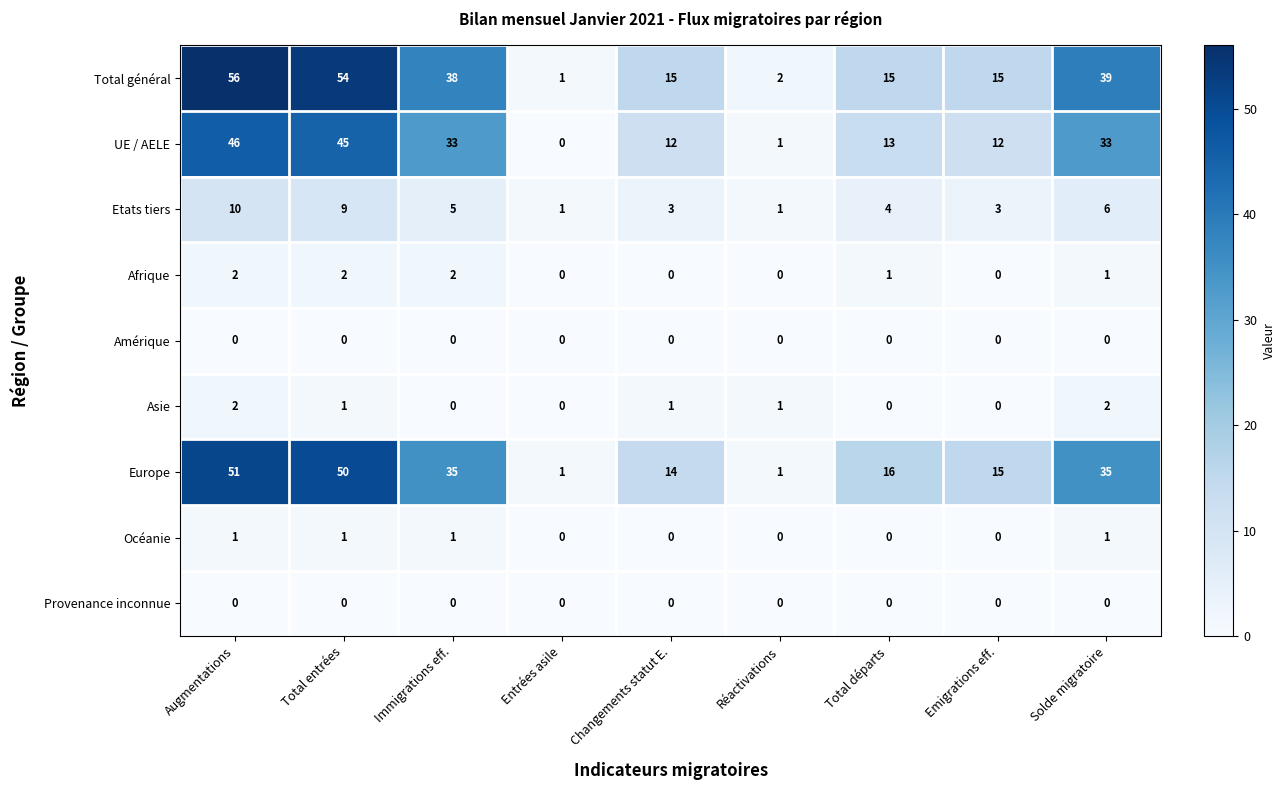

What is the greatest value displayed?

56